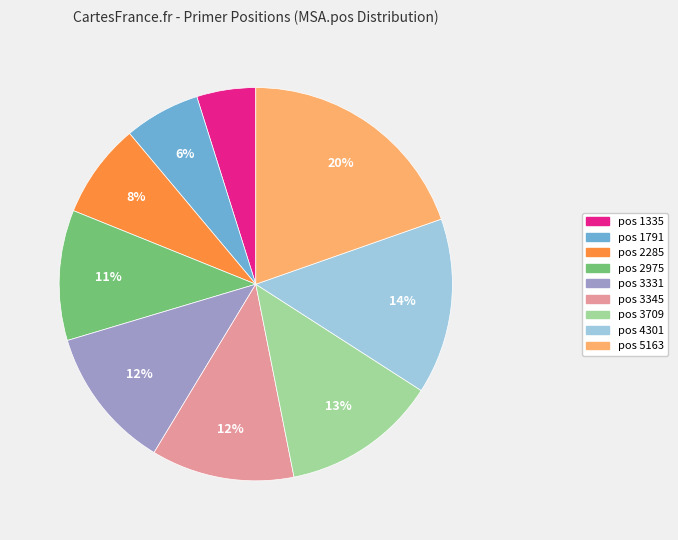

Is there any slice that represents more than half of the pie?

No